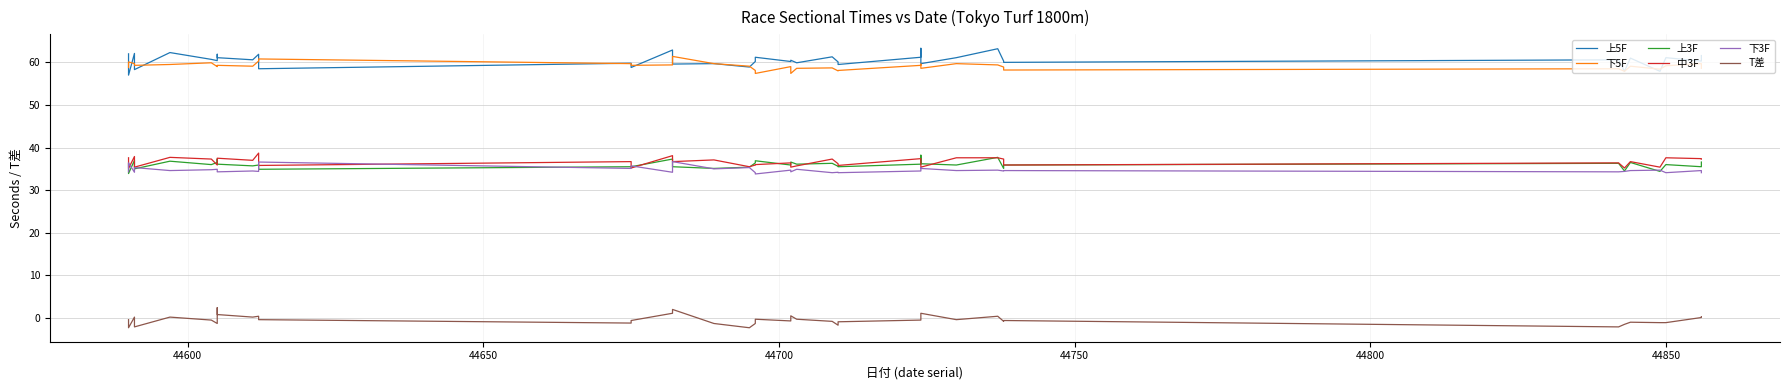

What is the highest value of the T差 series?

2.4